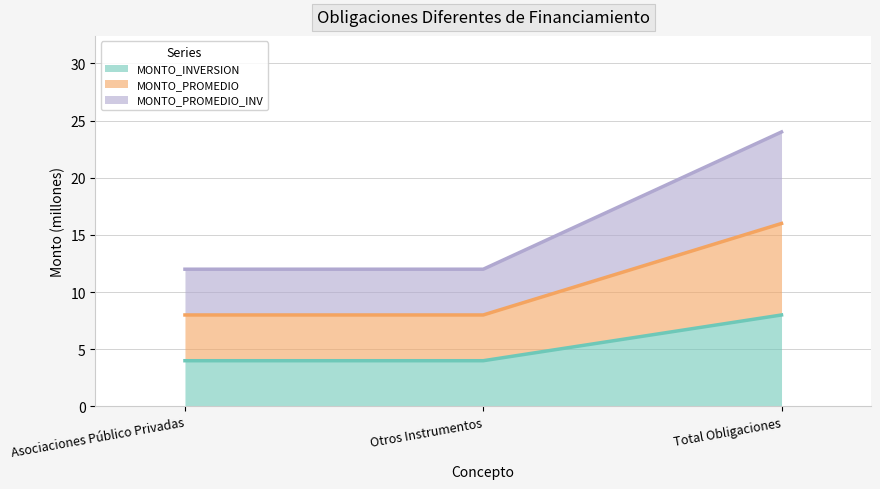

Does the chart have visible grid lines?

Yes